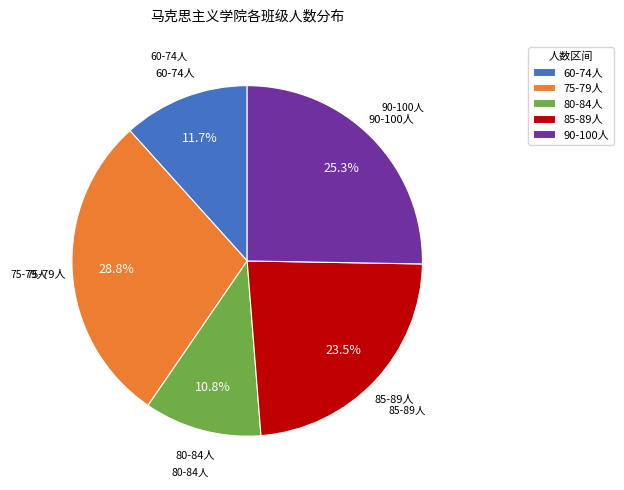

What portion of the pie excludes 75-79人?

71.2%